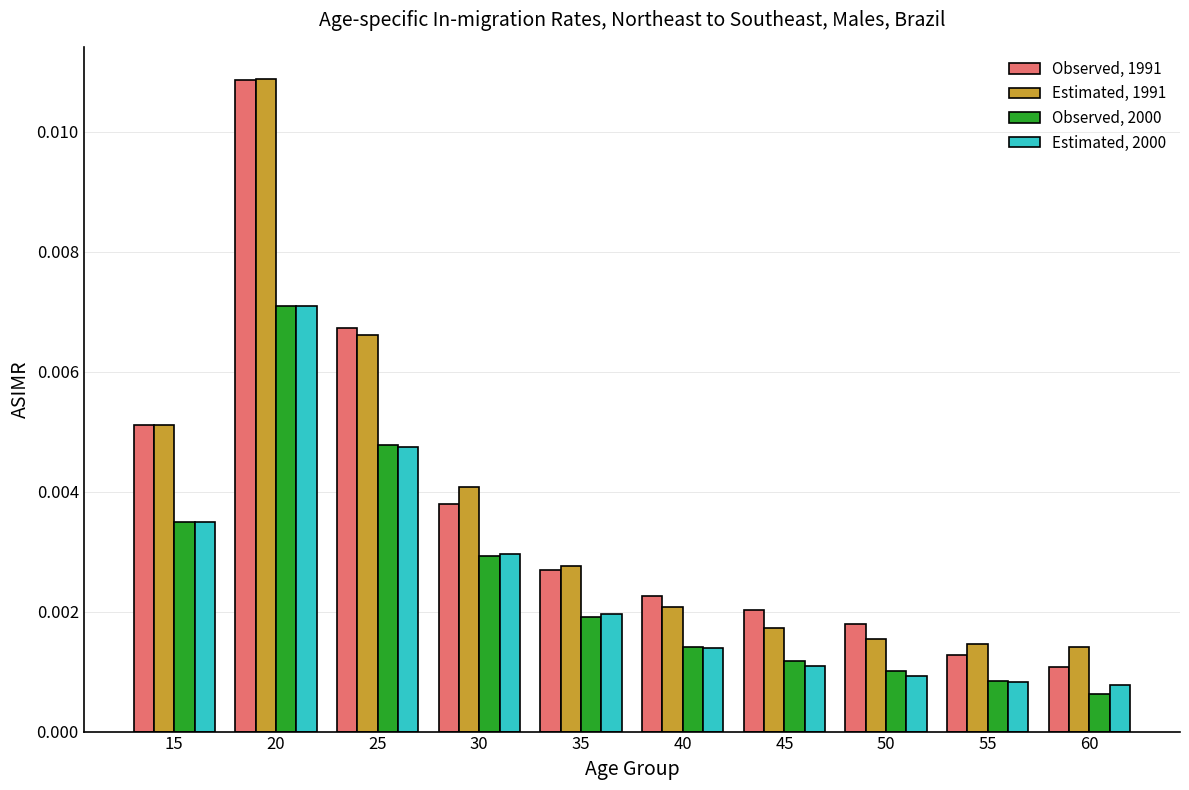

List the series in order of their peak value, lowest first.

Observed, 2000, Estimated, 2000, Observed, 1991, Estimated, 1991